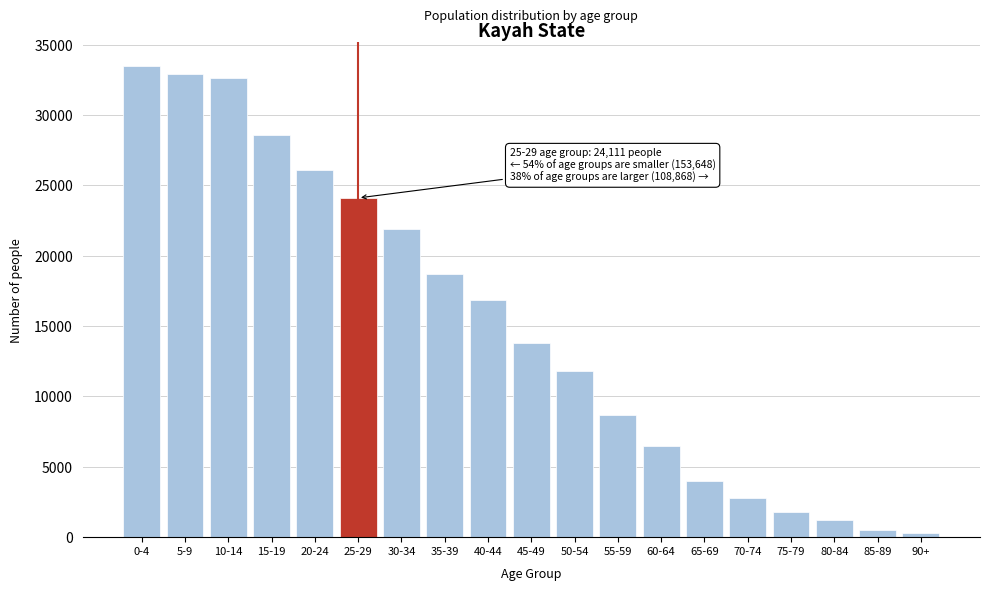

Reading left to right, list all the values displayed in this chart.

0-4=33486	5-9=32894	10-14=32623	15-19=28566	20-24=26079	25-29=24111	30-34=21931	35-39=18672	40-44=16825	45-49=13818	50-54=11779	55-59=8664	60-64=6489	65-69=4017	70-74=2795	75-79=1821	80-84=1245	85-89=518	90+=294